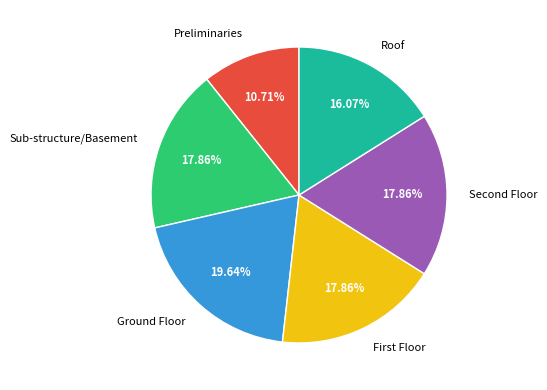

Is it true that Sub-structure/Basement is 18% of the pie?

True